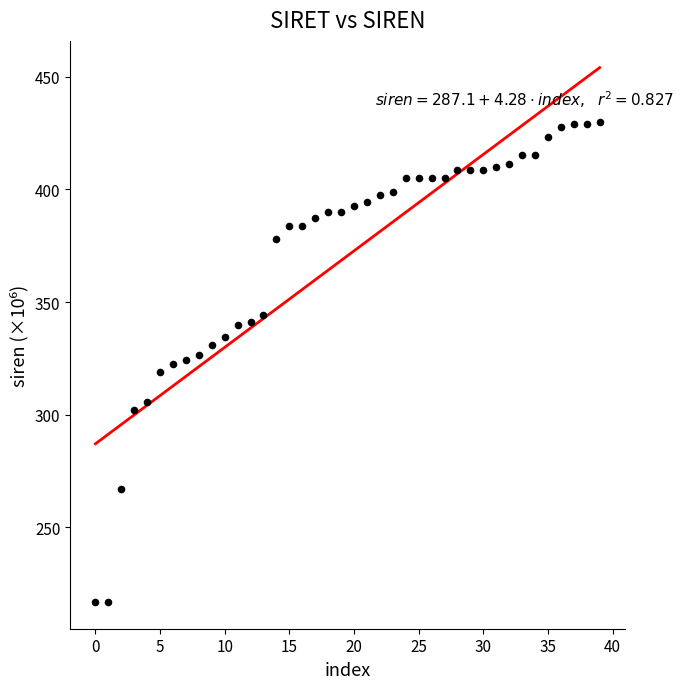

What is the range of Y values (max minus min)?

213.0